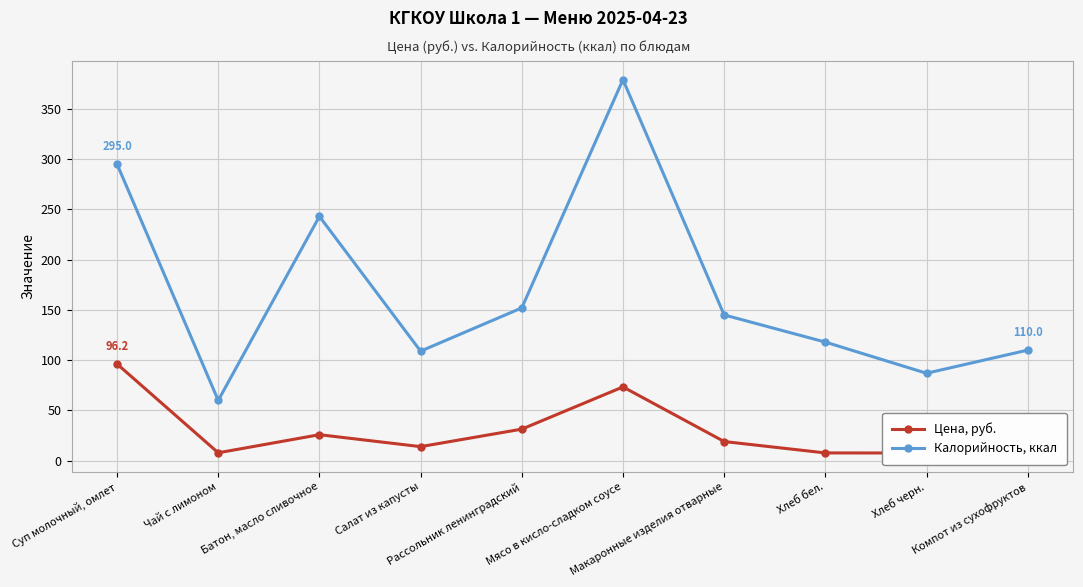

Which category has the highest value in the Цена, руб. series?

Суп молочный, омлет